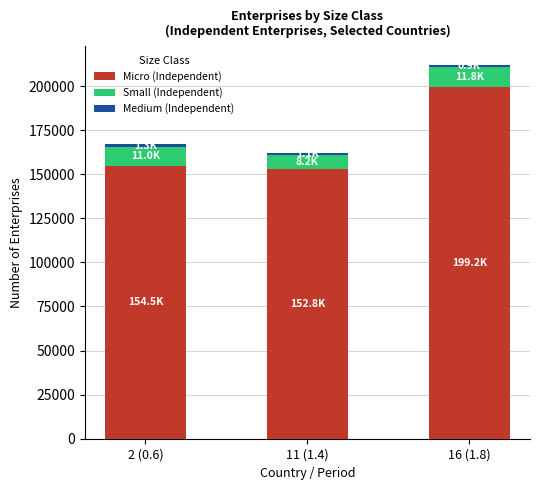

How many data points does each series have?

3